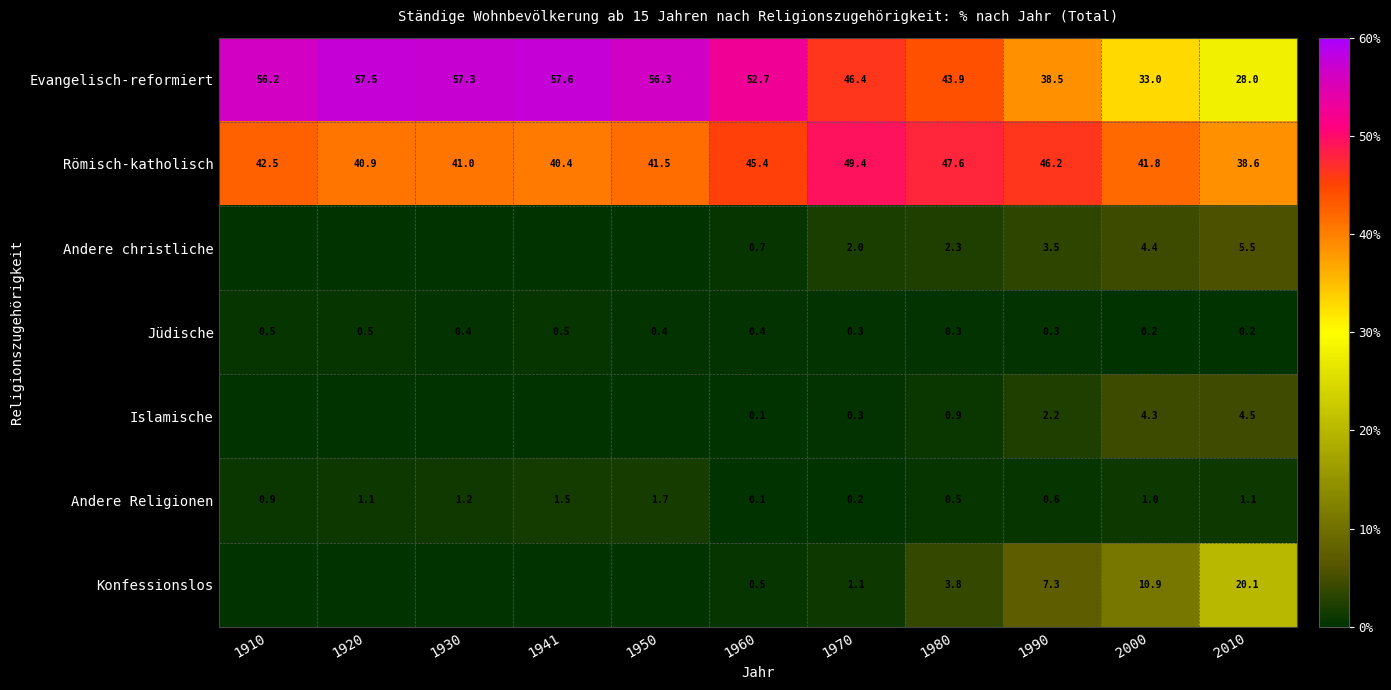

What is the total value across all series at 1970?

99.7